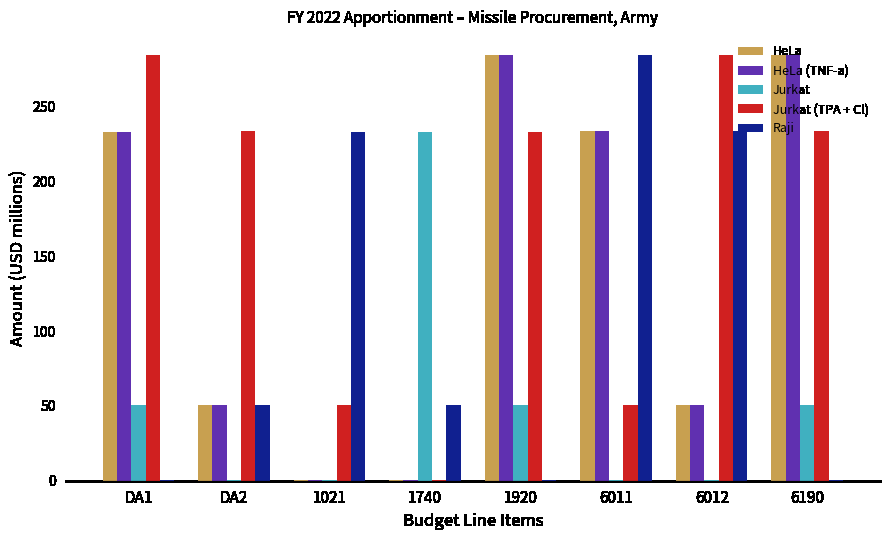

What is the greatest value displayed?

284.2